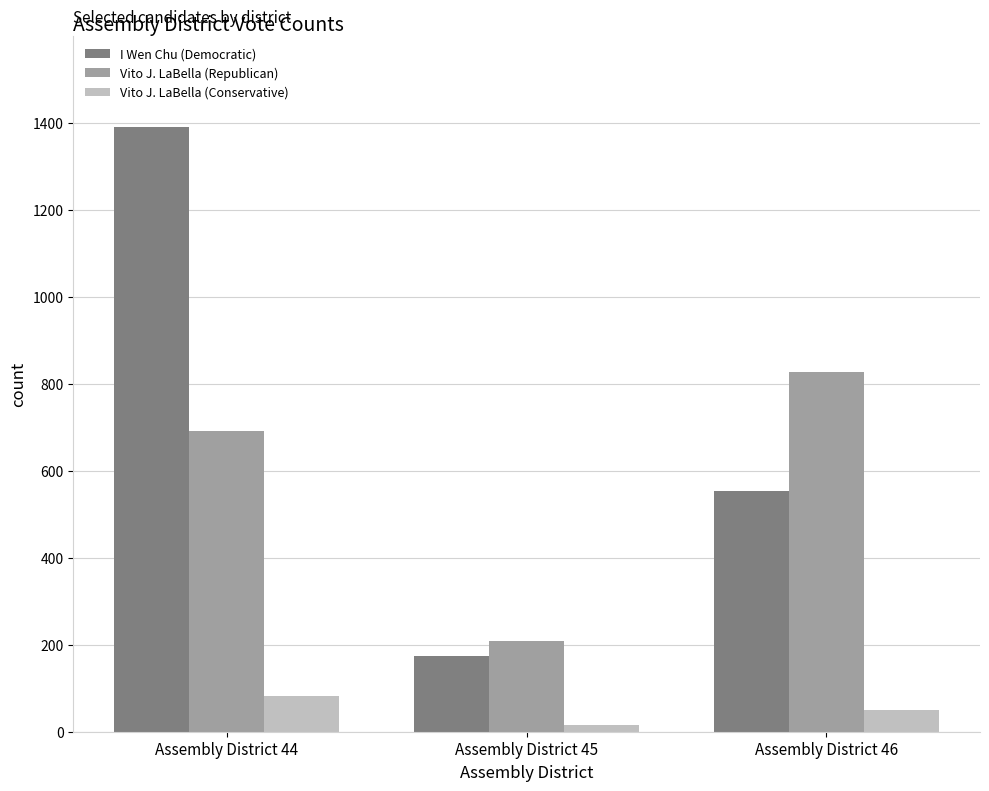

Rank the series by their maximum value, from highest to lowest.

I Wen Chu (Democratic), Vito J. LaBella (Republican), Vito J. LaBella (Conservative)